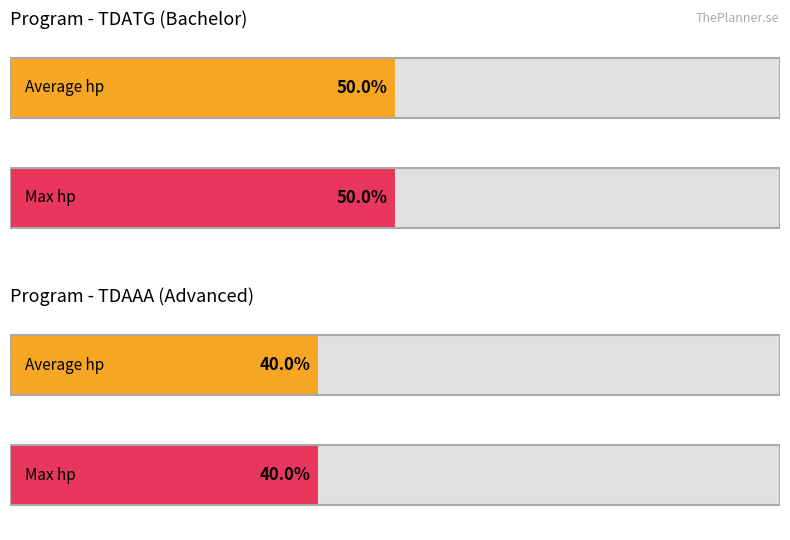

Which series changed the most between TDATG and TDAAA?

Average hp